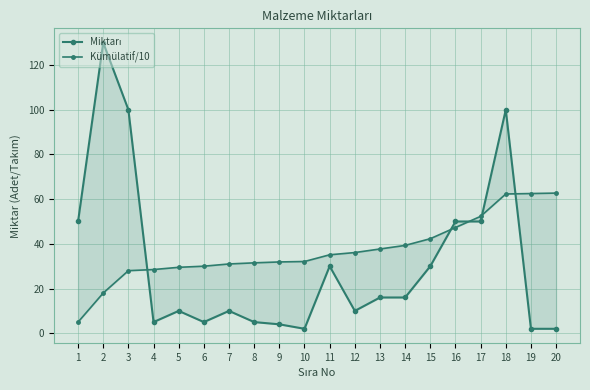

At 6, list the series in order from largest to smallest.

Kümülatif/10, Miktarı